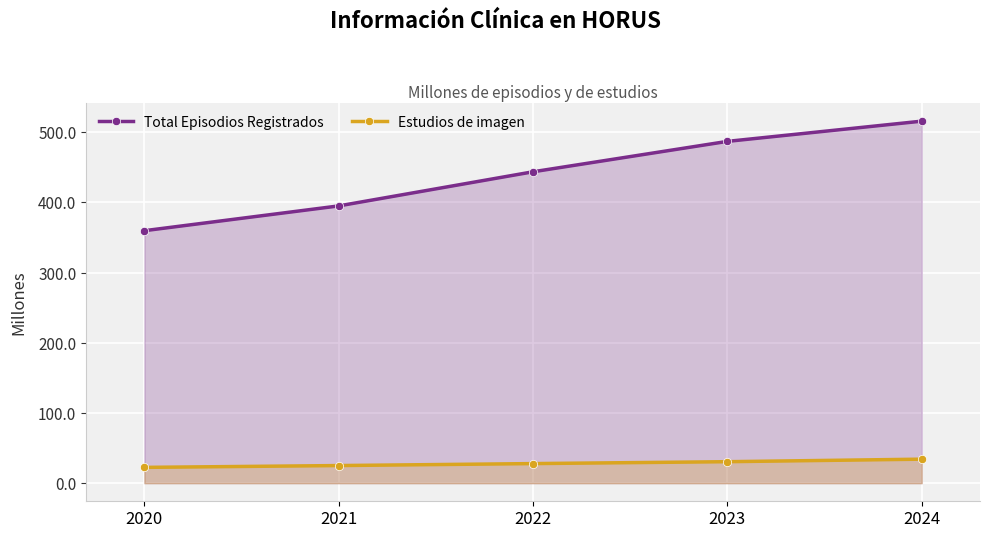

What is the spread (max minus min) of values at 2023?

456.2